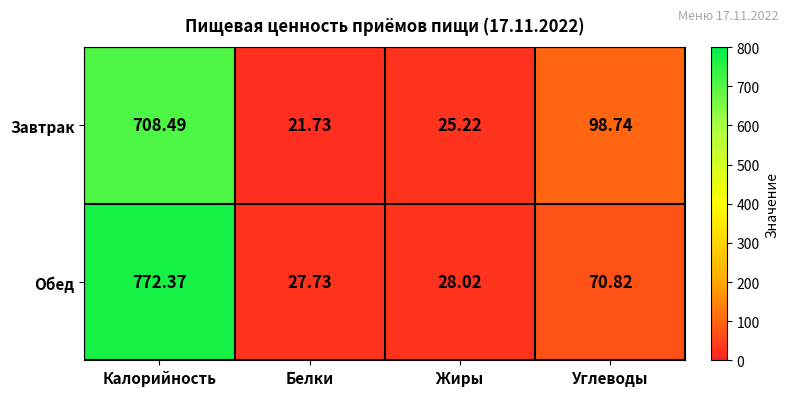

Which category has the lowest value in the Обед series?

Белки